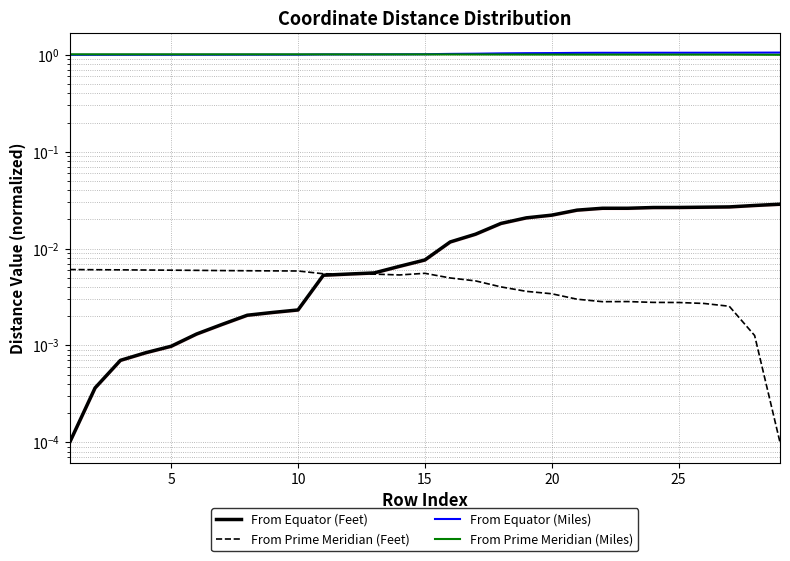

What is the greatest value displayed?

1.1